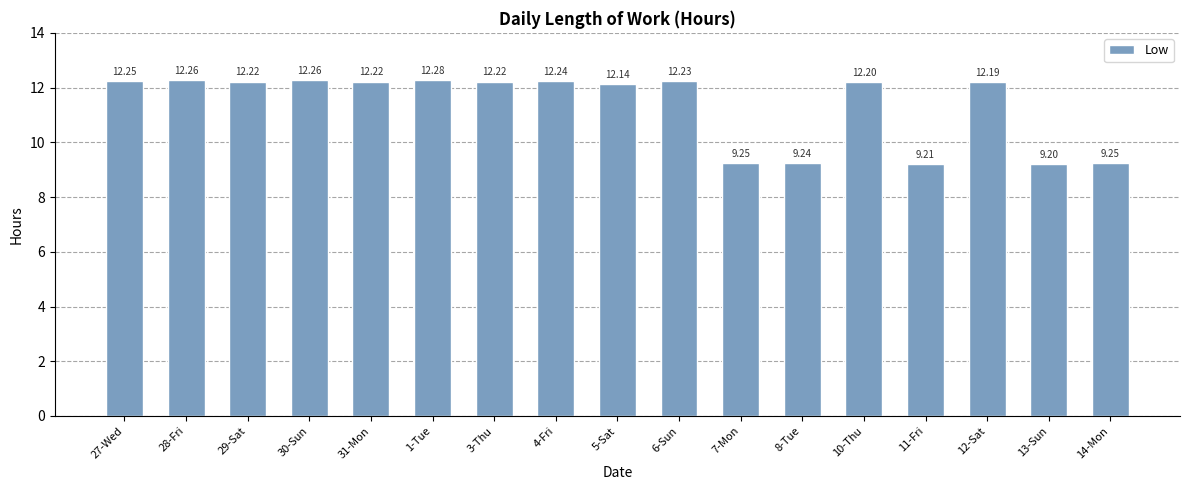

What is the difference between the values at 8-Tue and 1-Tue?

3.0